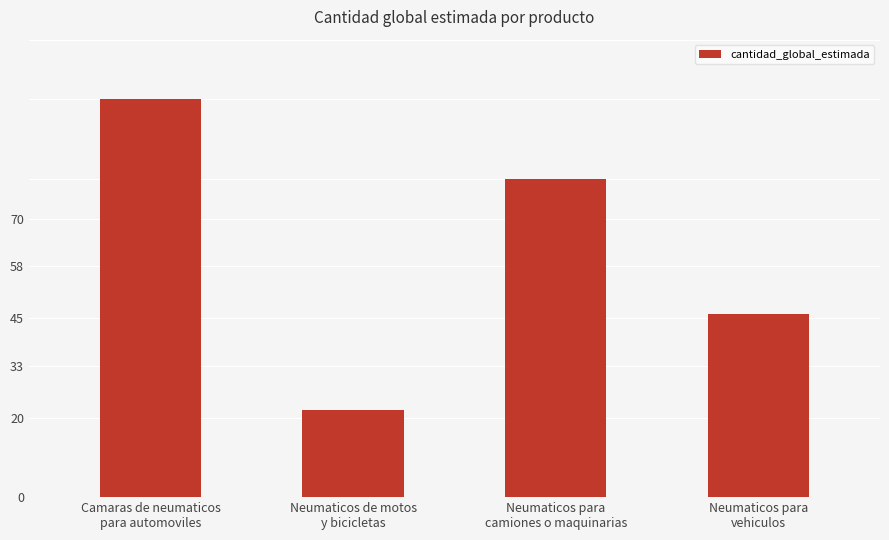

At which category does the chart reach its peak across all series?

Camaras de neumaticos
para automoviles